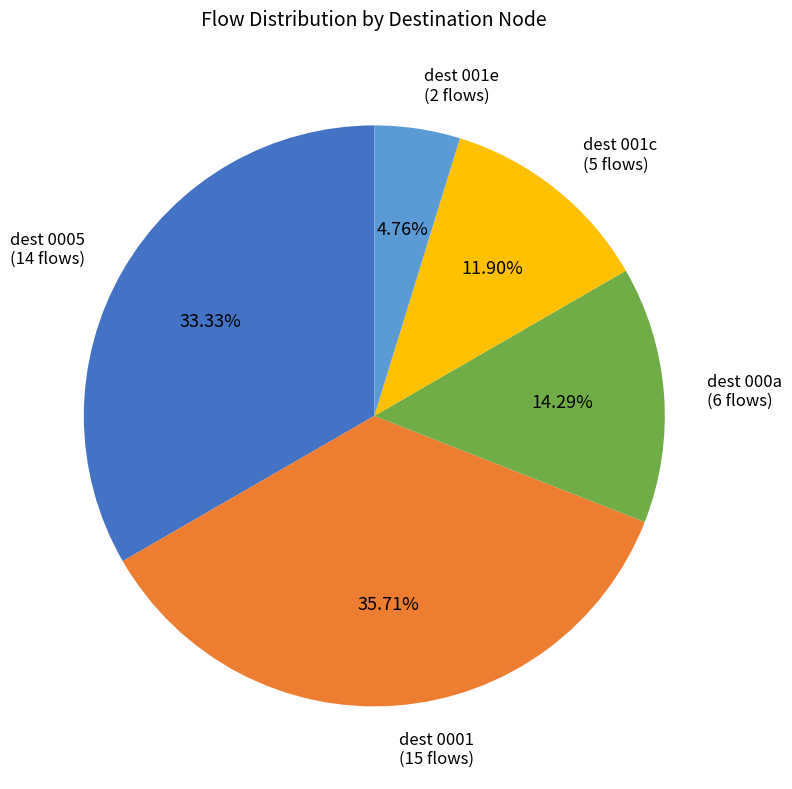

Is there any slice that represents more than half of the pie?

No